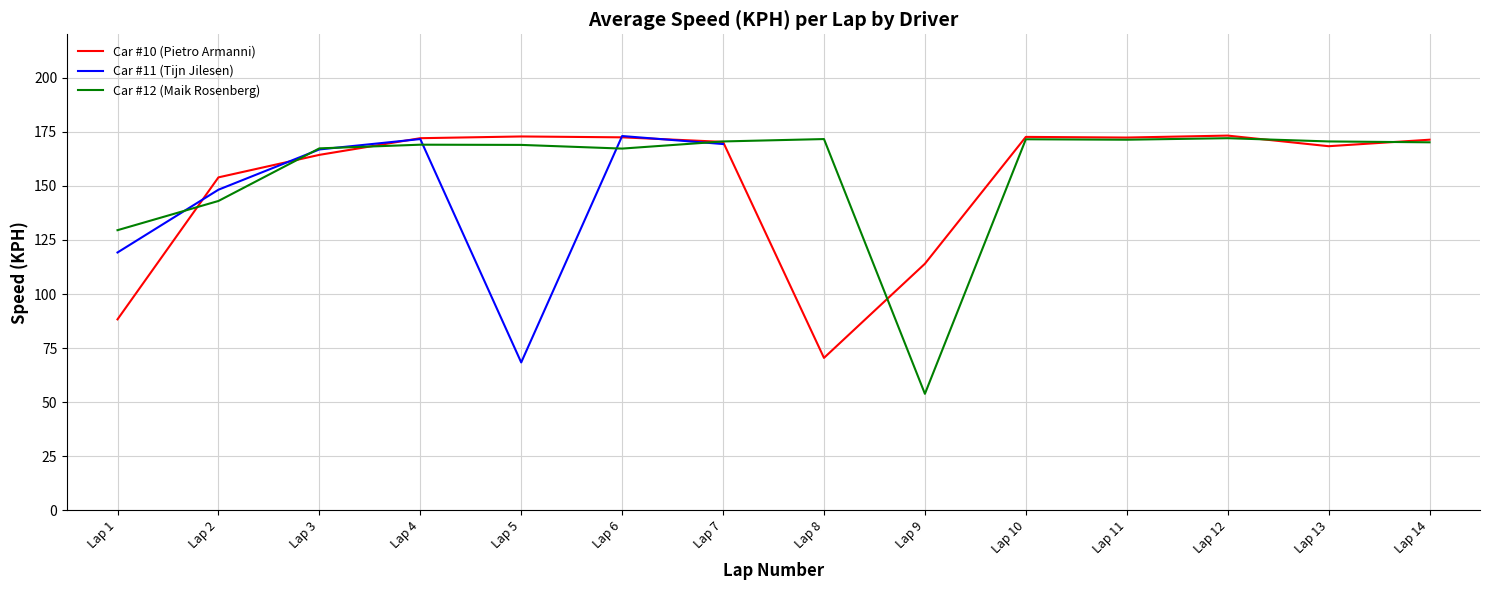

What is the value of the Car #12 (Maik Rosenberg) point at the 2nd from the left?

143.0